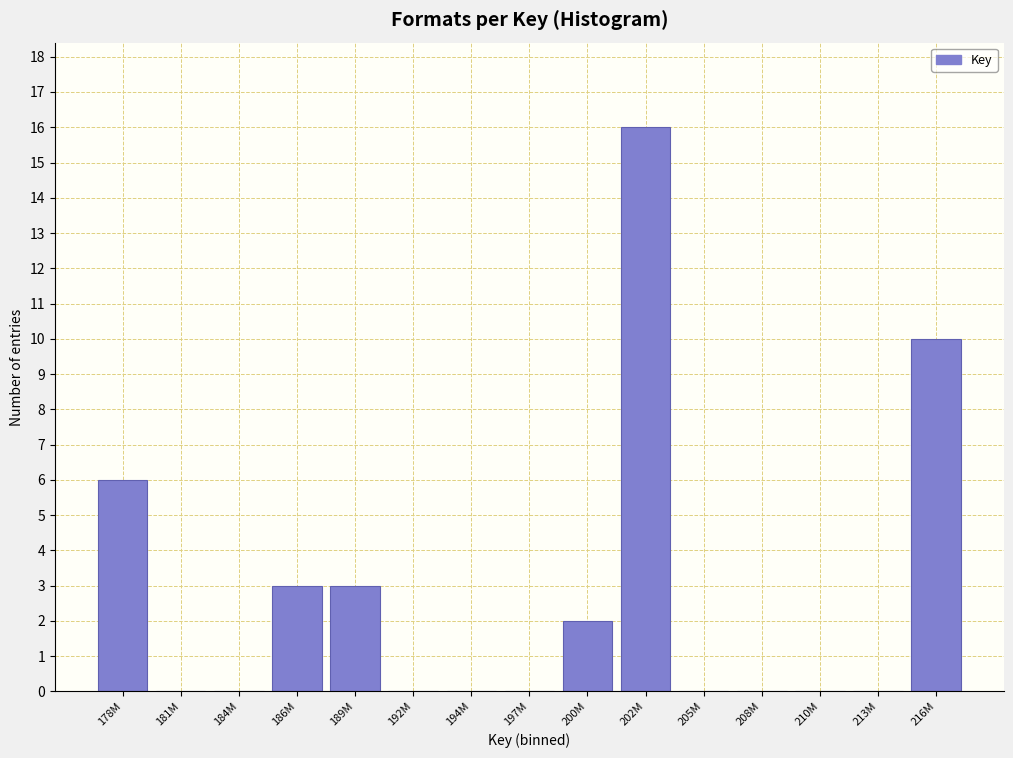

Reading left to right, extract all data points from this chart.

178M=6	181M=0	184M=0	186M=3	189M=3	192M=0	194M=0	197M=0	200M=2	202M=16	205M=0	208M=0	210M=0	213M=0	216M=10